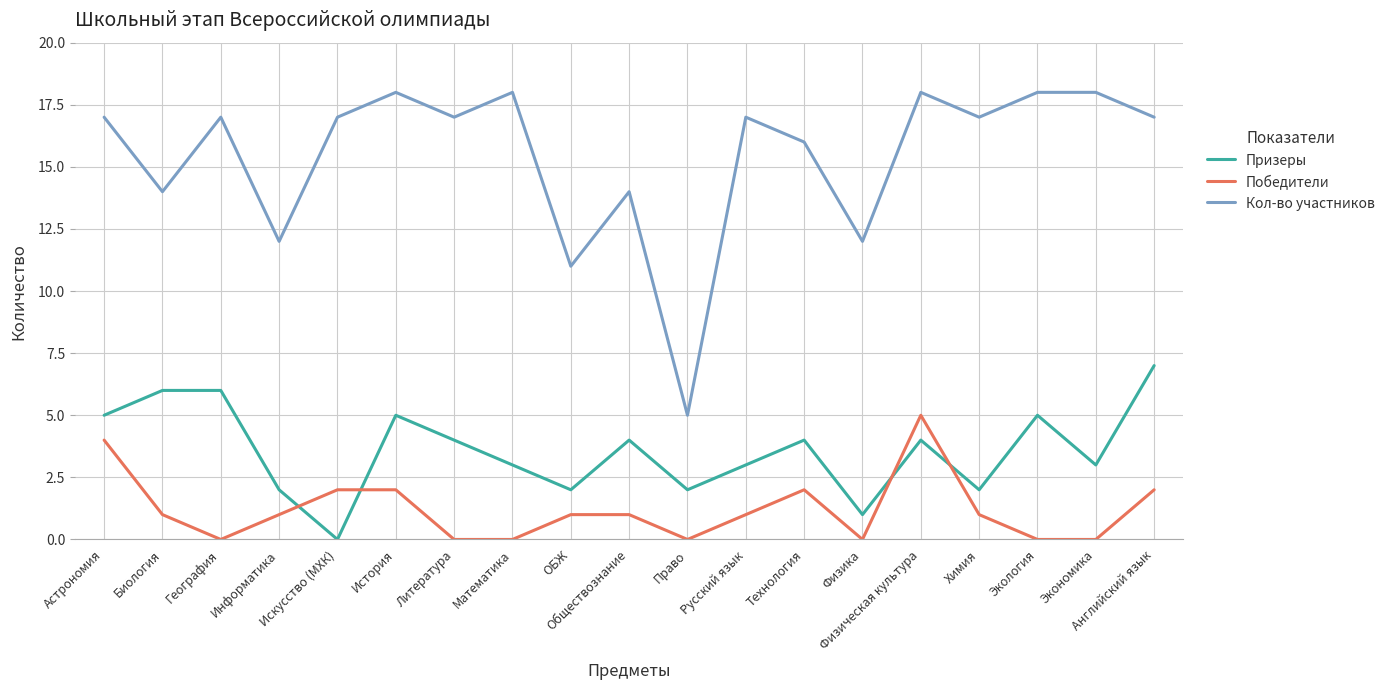

Reading right to left, transcribe all the data shown in this chart.

Призеры: 7	3	5	2	4	1	4	3	2	4	2	3	4	5	0	2	6	6	5
Победители: 2	0	0	1	5	0	2	1	0	1	1	0	0	2	2	1	0	1	4
Кол-во участников: 17	18	18	17	18	12	16	17	5	14	11	18	17	18	17	12	17	14	17